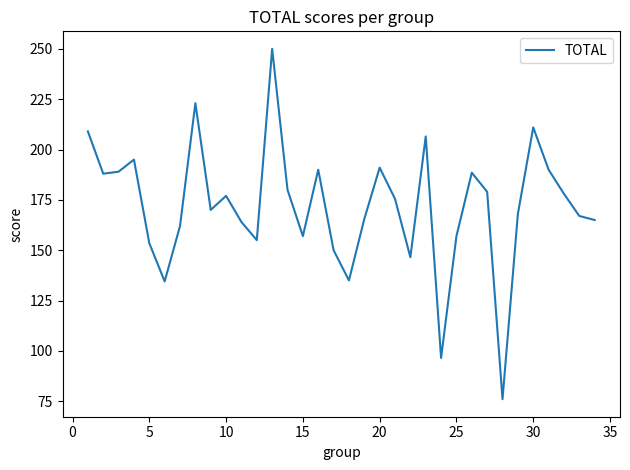

What is the difference between the maximum and minimum values?

174.0